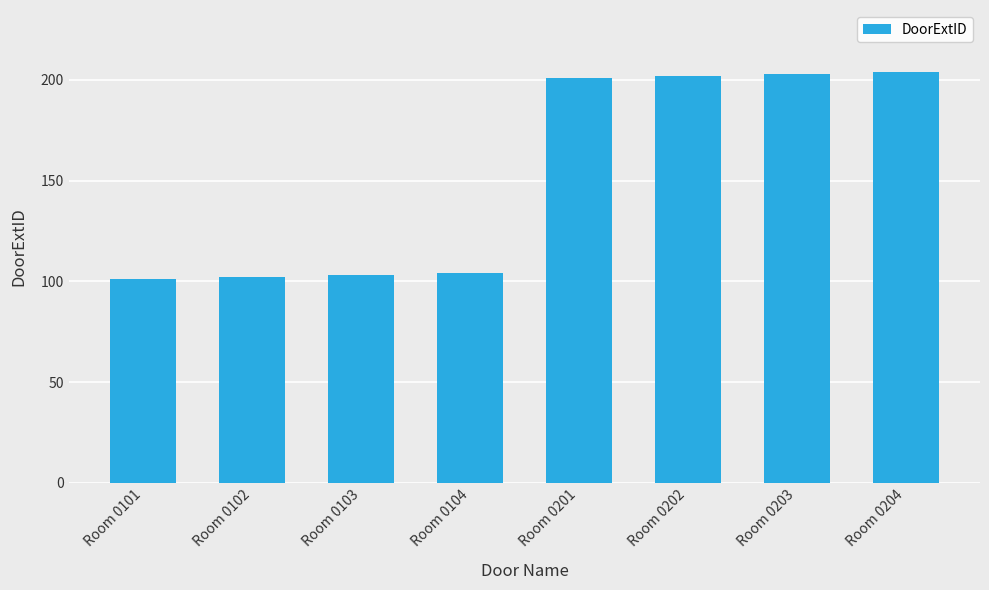

What is the value of the 3rd bar from the left?

103